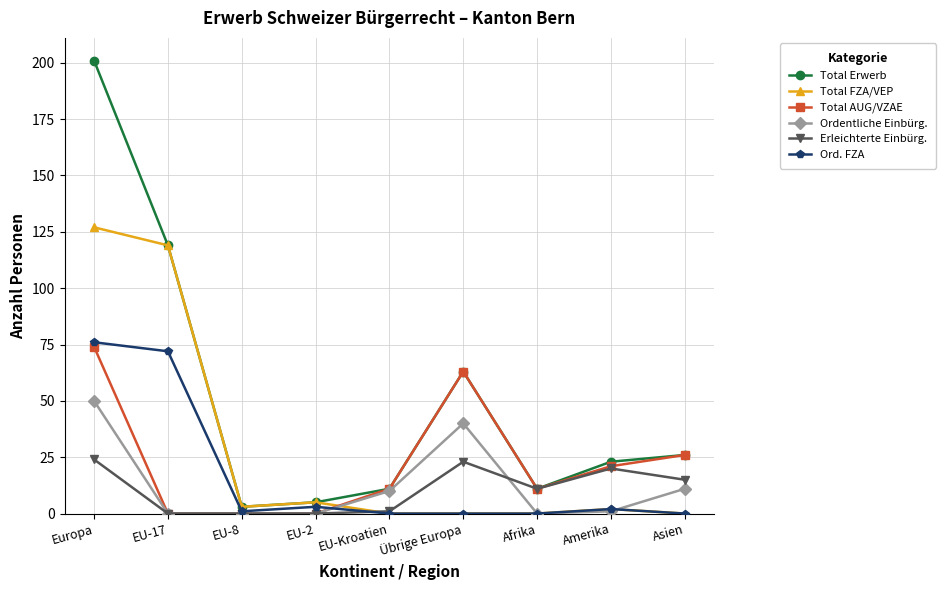

Reading left to right, extract all data points from this chart.

Total Erwerb: Europa=201	EU-17=119	EU-8=3	EU-2=5	EU-Kroatien=11	Übrige Europa=63	Afrika=11	Amerika=23	Asien=26
Total FZA/VEP: Europa=127	EU-17=119	EU-8=3	EU-2=5	EU-Kroatien=0	Übrige Europa=0	Afrika=0	Amerika=2	Asien=0
Total AUG/VZAE: Europa=74	EU-17=0	EU-8=0	EU-2=0	EU-Kroatien=11	Übrige Europa=63	Afrika=11	Amerika=21	Asien=26
Ordentliche Einbürg.: Europa=50	EU-17=0	EU-8=0	EU-2=0	EU-Kroatien=10	Übrige Europa=40	Afrika=0	Amerika=1	Asien=11
Erleichterte Einbürg.: Europa=24	EU-17=0	EU-8=0	EU-2=0	EU-Kroatien=1	Übrige Europa=23	Afrika=11	Amerika=20	Asien=15
Ord. FZA: Europa=76	EU-17=72	EU-8=1	EU-2=3	EU-Kroatien=0	Übrige Europa=0	Afrika=0	Amerika=2	Asien=0